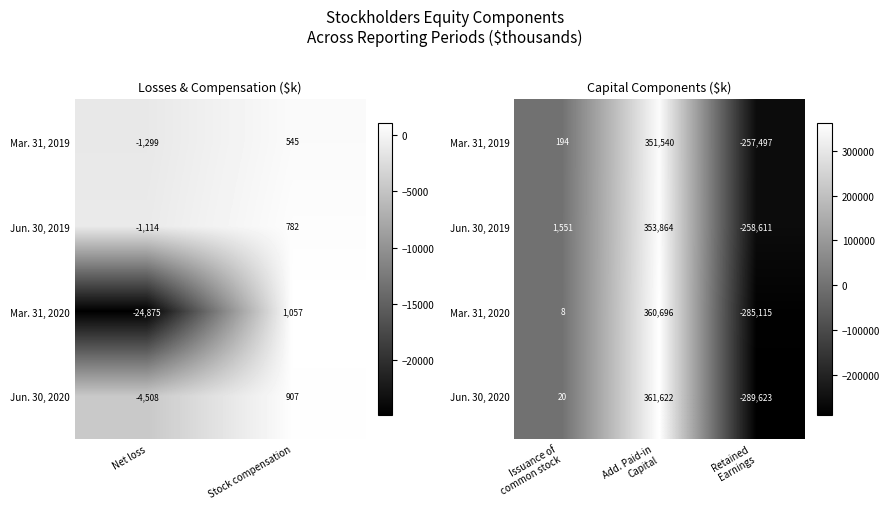

At which label does Mar. 31, 2020 first exceed 8?

Add. Paid-in Capital